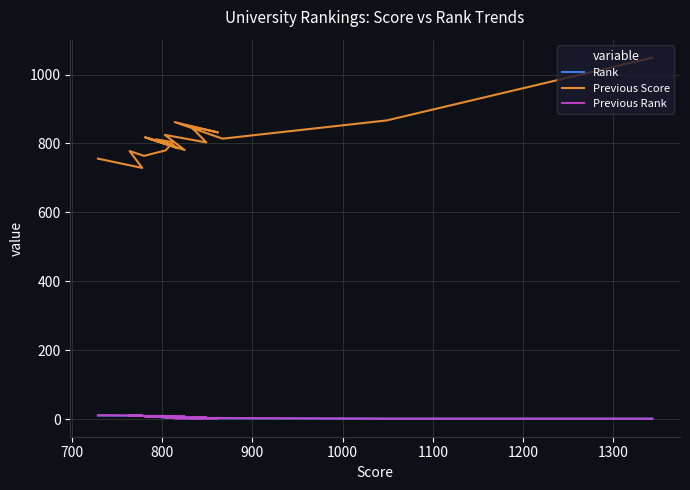

How many Rank values are between 3 and 8?

12